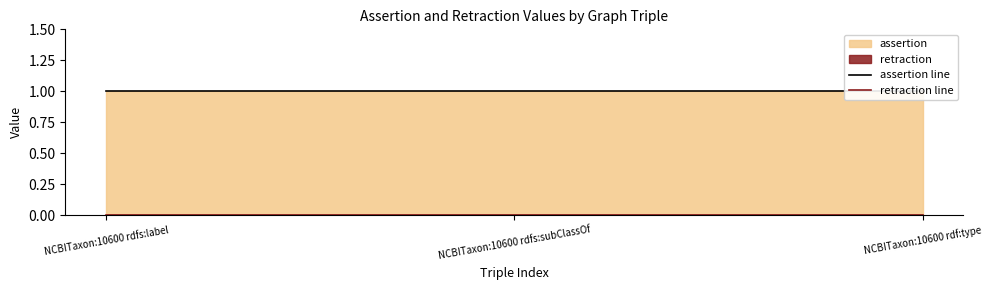

Which series has the largest total across all categories?

assertion line